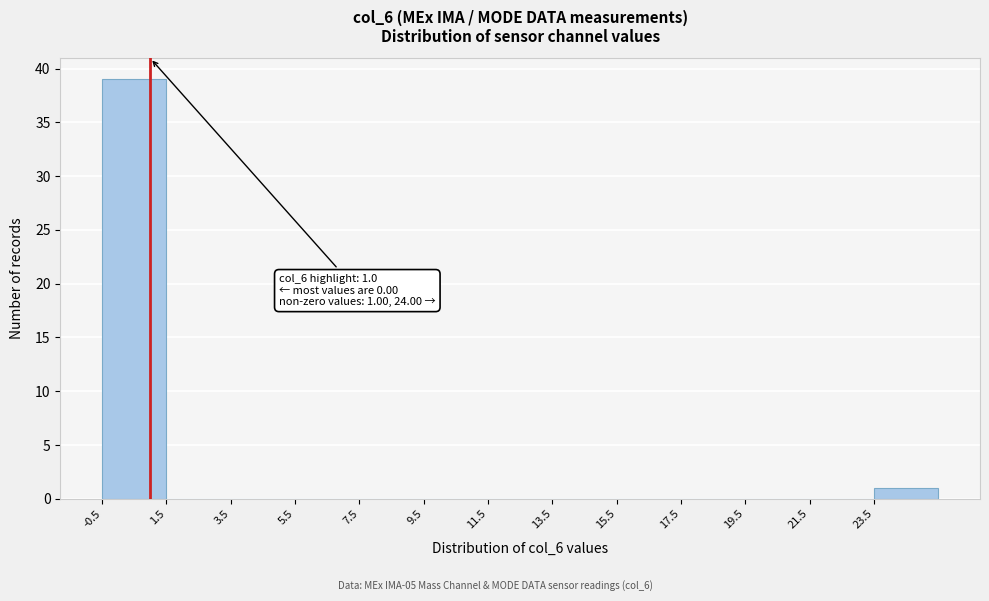

Which range on the x-axis has the tallest bar?

-0.5 to 1.5